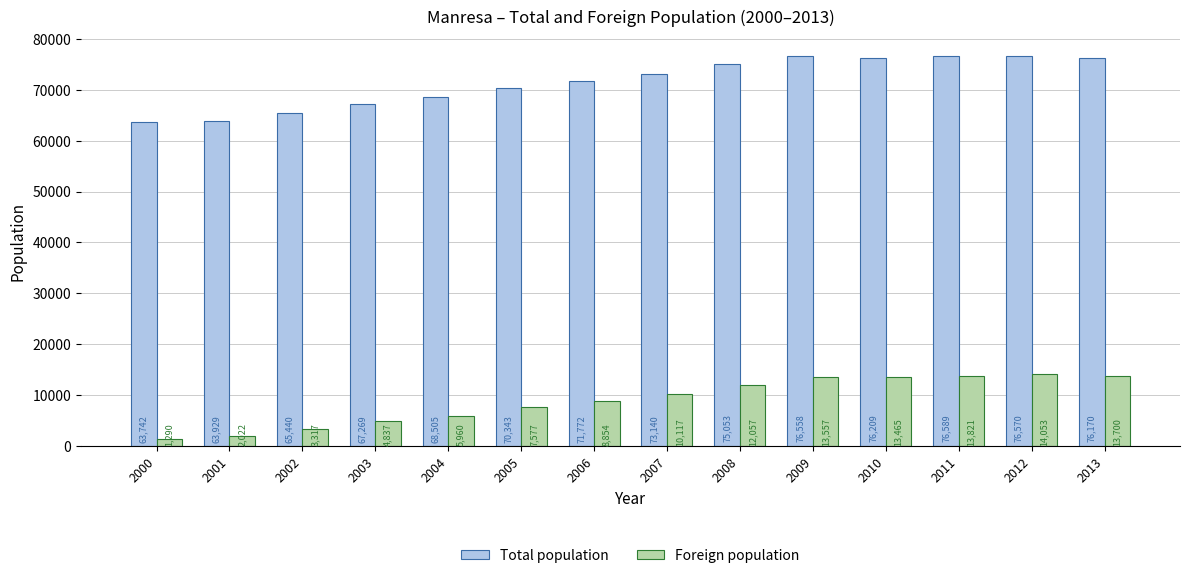

At which label does Total population reach its peak?

2011